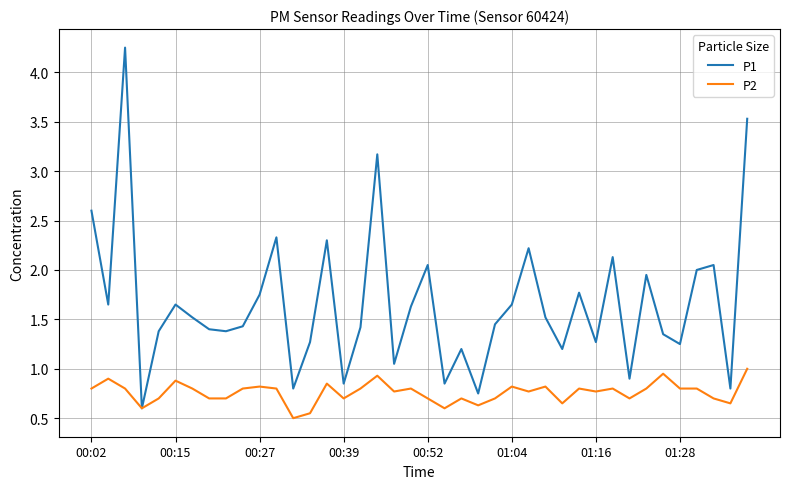

What is the sum of all P1 values?

66.3